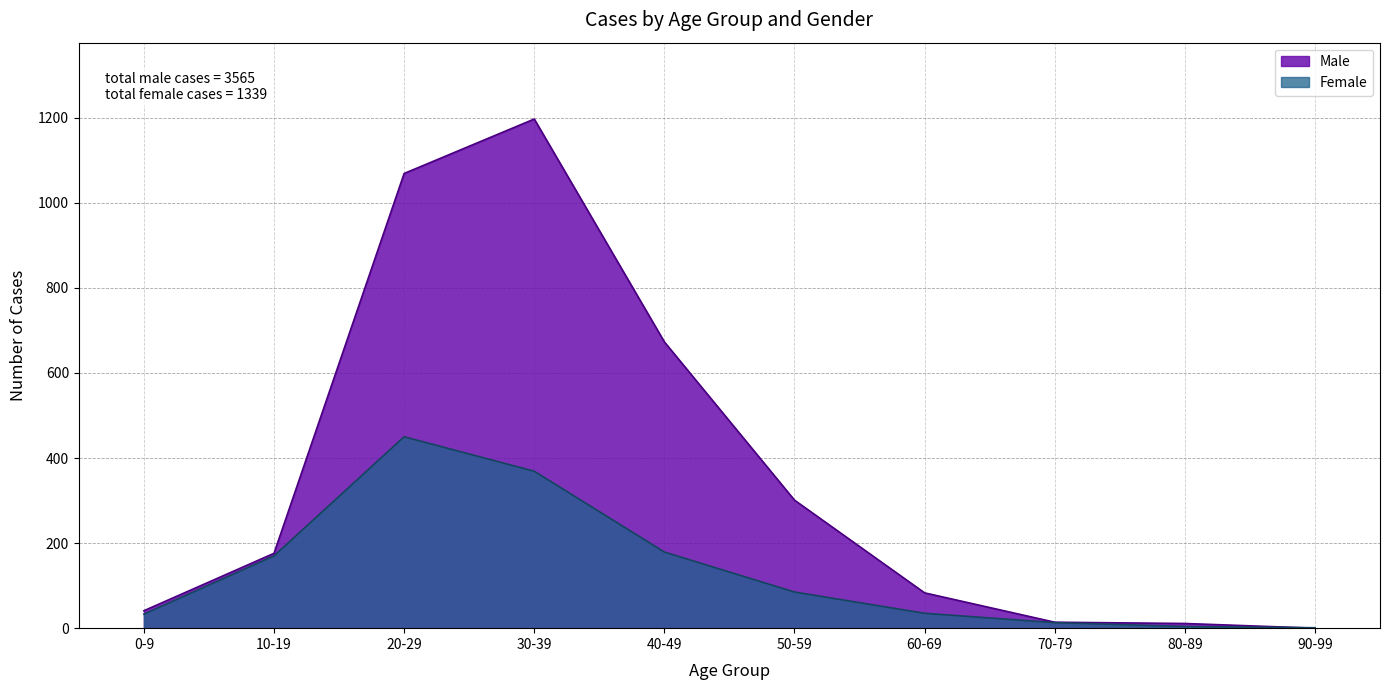

True or false: Female has more than 1 points higher than both neighbors.

False